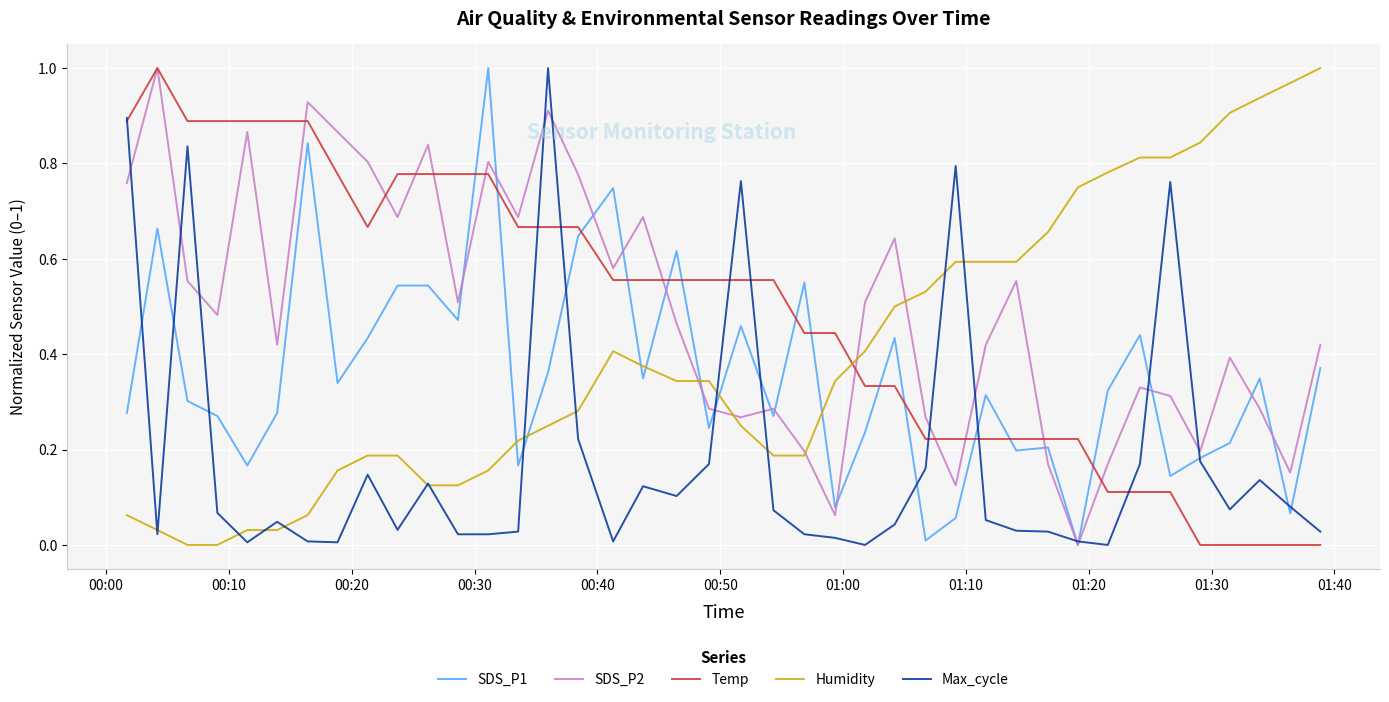

After their last crossing, which series has the higher values: Temp or SDS_P1?

SDS_P1